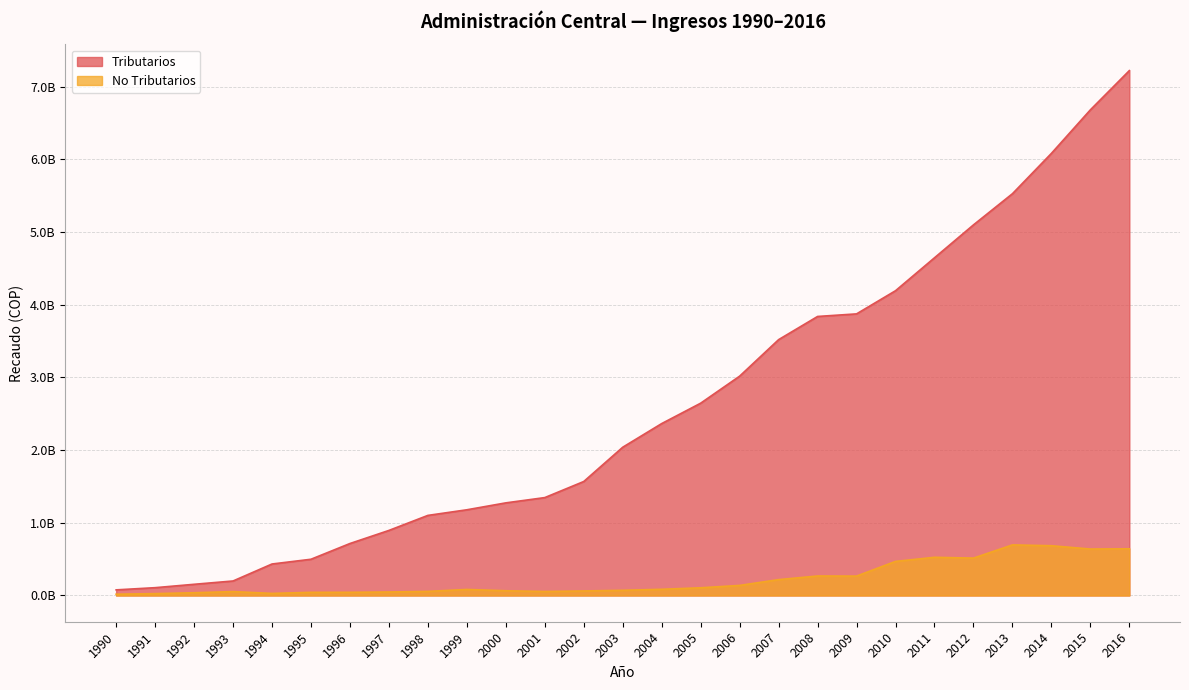

What is the difference between the highest and lowest values at 2006?

2879152547.7